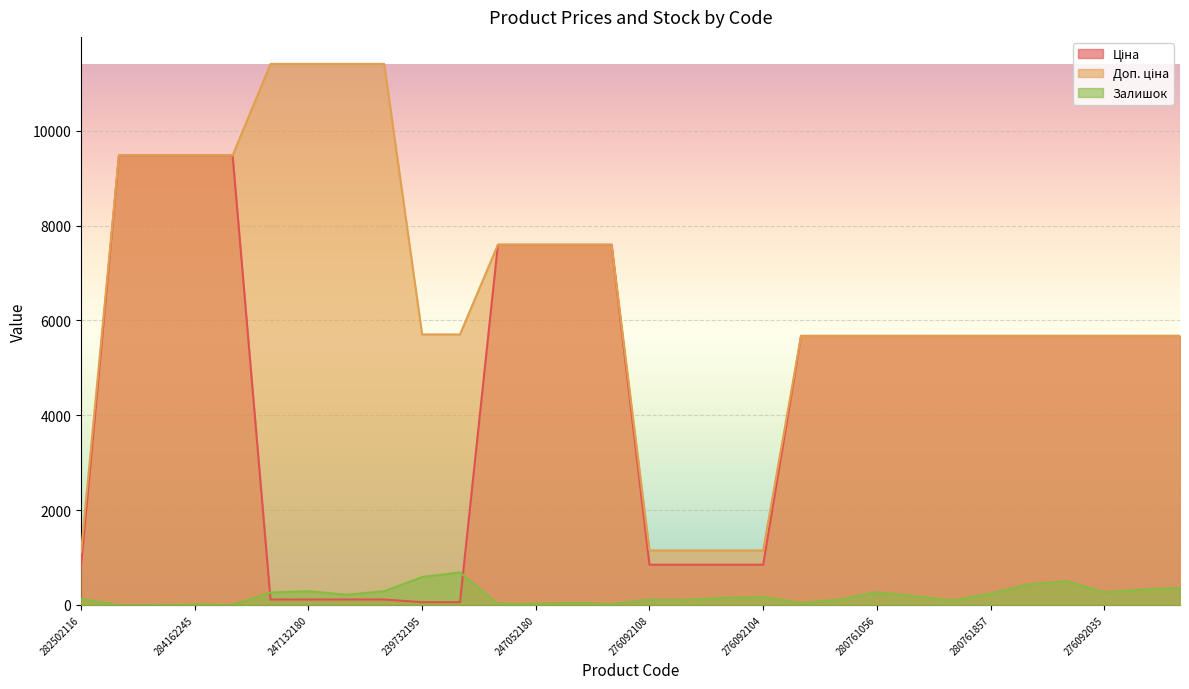

What is the difference between the highest and lowest values at 280761056?

5403.8